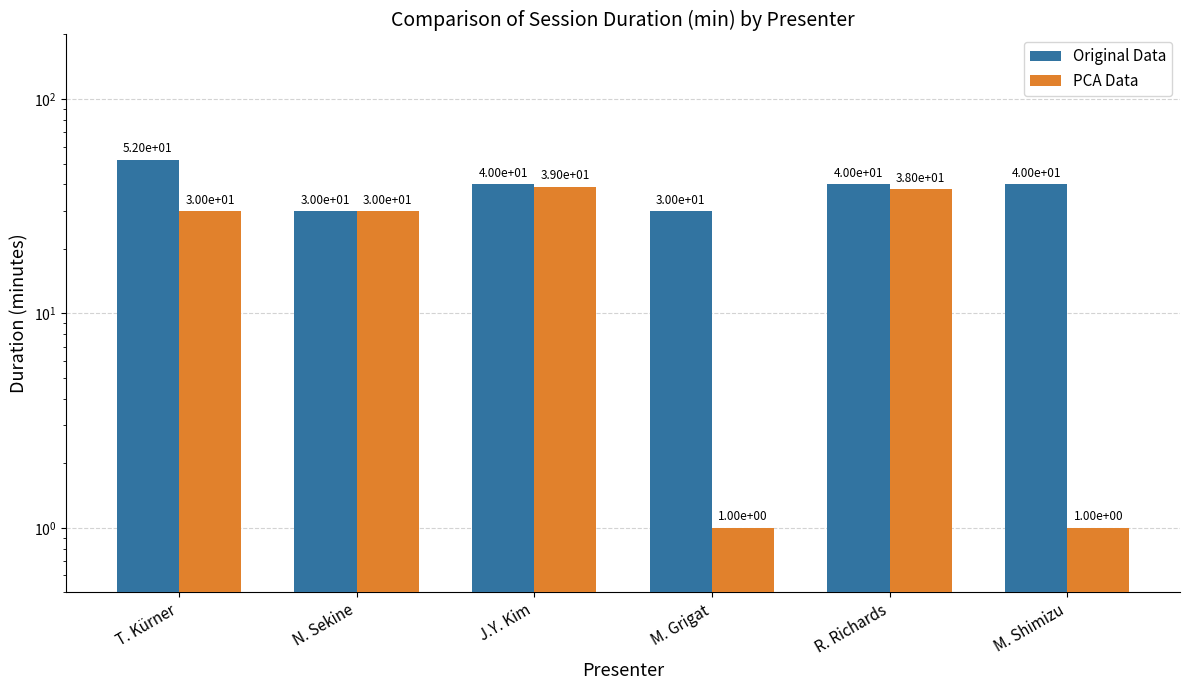

What is the difference between the second highest and second lowest values in the Original Data series?

10